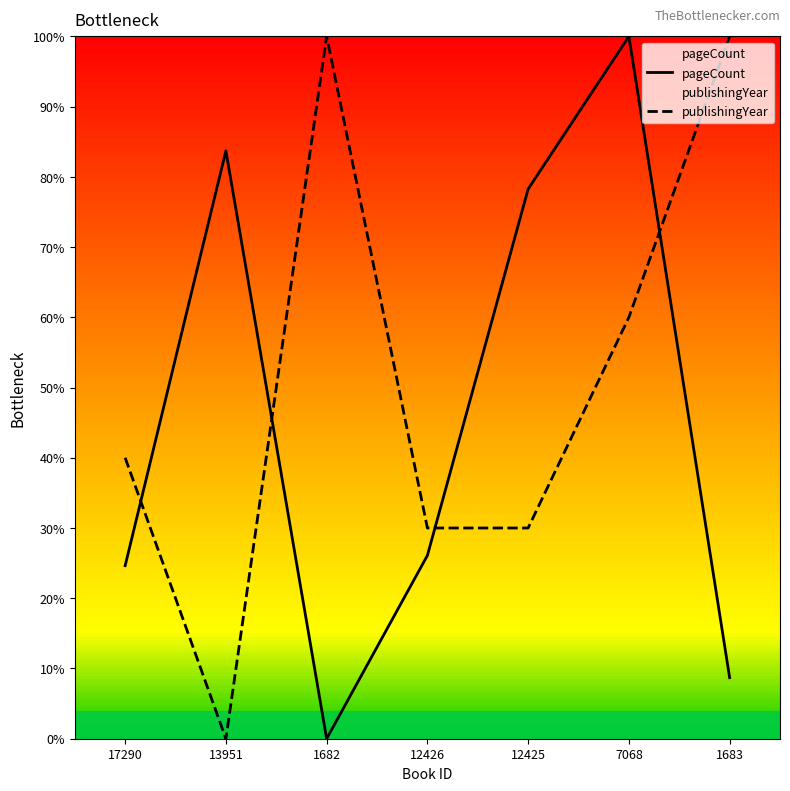

Is it true that pageCount equals 20.7 at 7068?

False